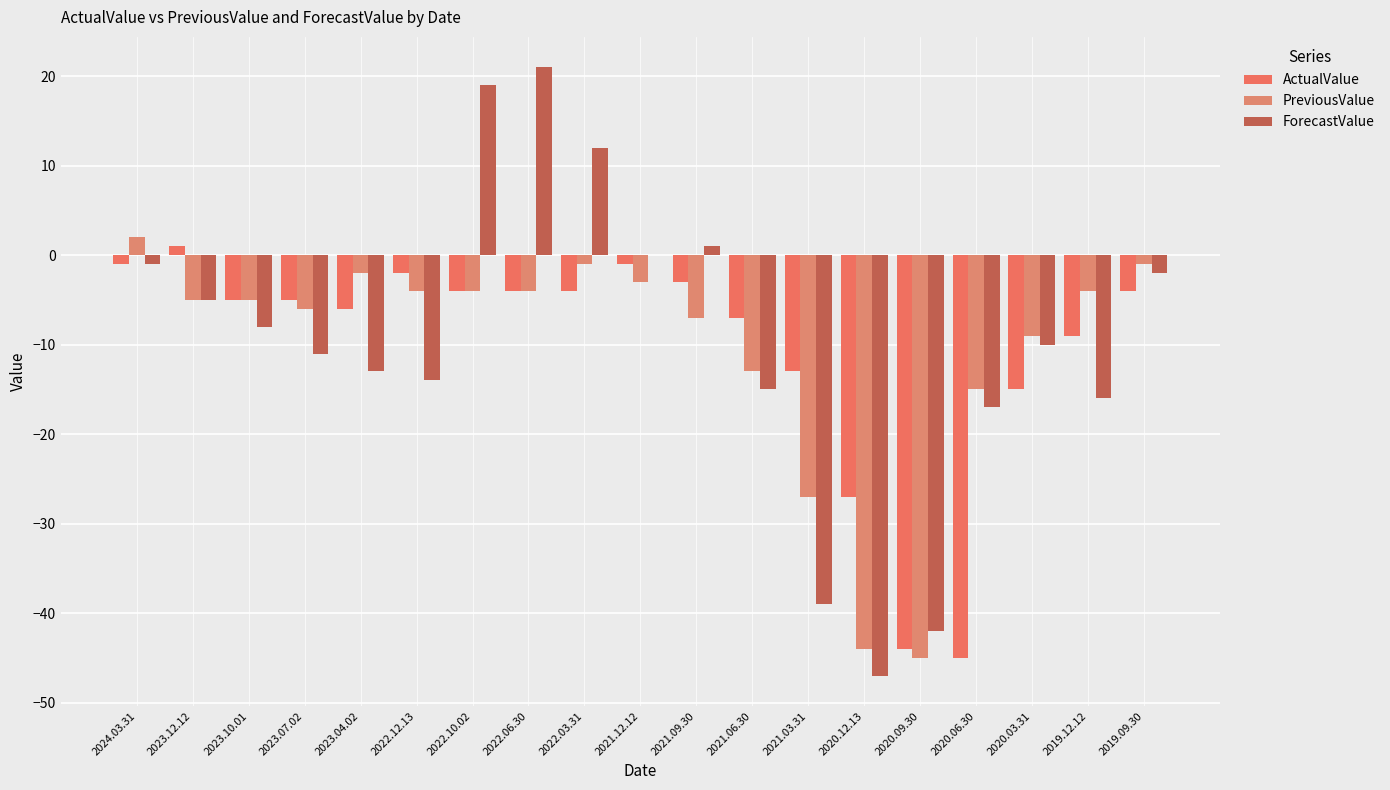

True or false: PreviousValue has a value of -1 at 2022.03.31.

True